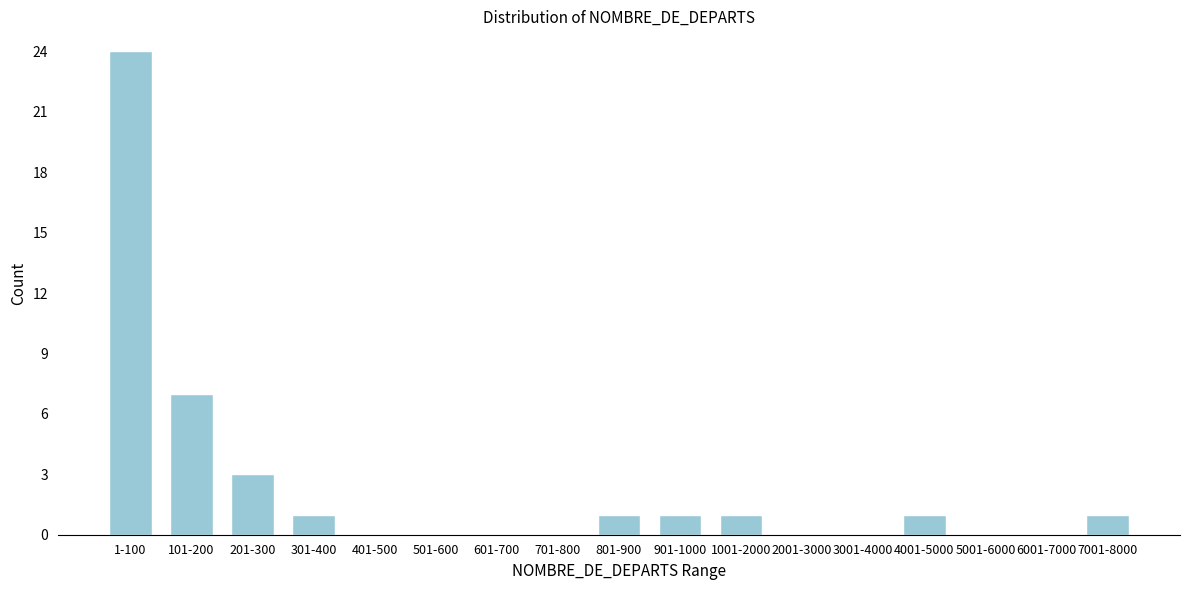

Reading right to left, what are all the values shown in this chart?

7001-8000=1	6001-7000=0	5001-6000=0	4001-5000=1	3001-4000=0	2001-3000=0	1001-2000=1	901-1000=1	801-900=1	701-800=0	601-700=0	501-600=0	401-500=0	301-400=1	201-300=3	101-200=7	1-100=24